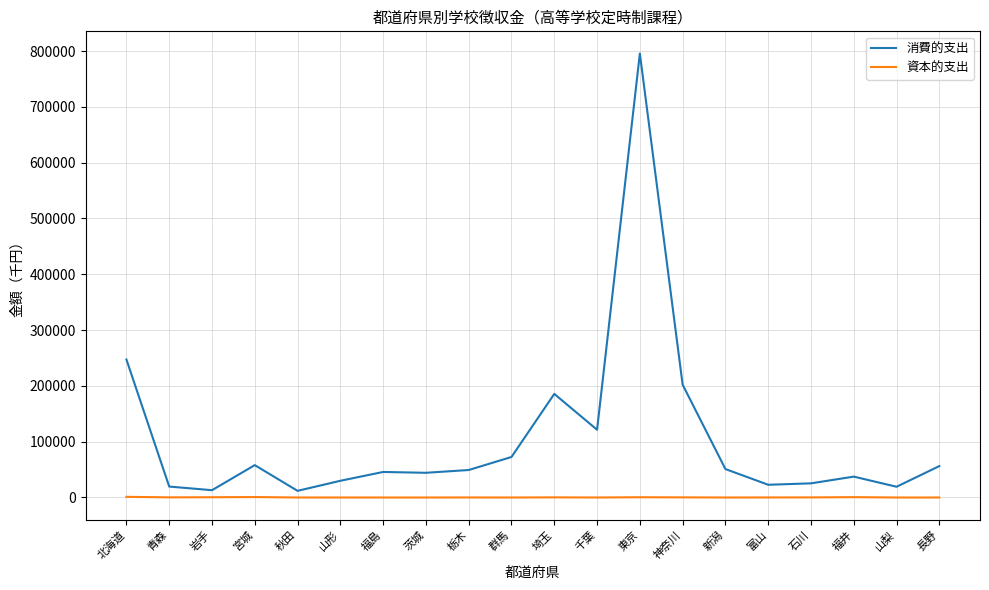

At which category is the sum across all series the highest?

東京